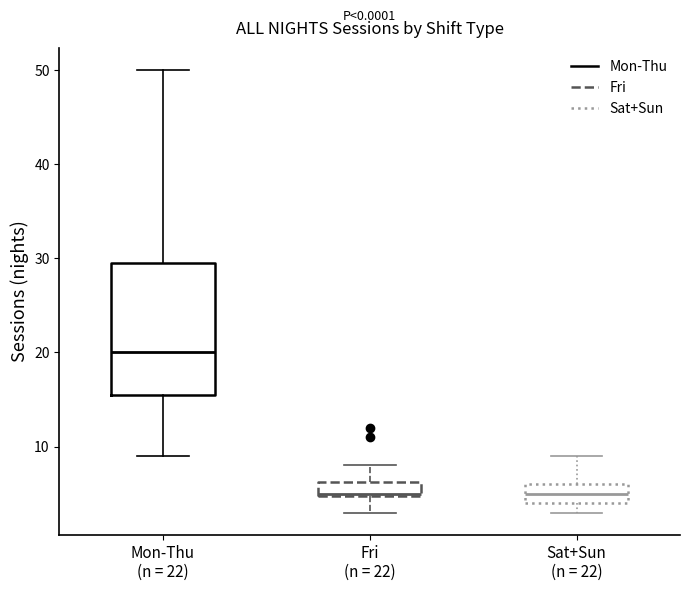

Reading left to right, read every box against the y-axis: the position of its median line, the range the box covers, and the ends of its whiskers. The values are not printed on the chart, so give them approximately, as read against the axis.

Mon-Thu (n = 22): median 20, box 16 to 30, whiskers 9 to 50
Fri (n = 22): median 5, box 5 to 6, whiskers 3 to 8
Sat+Sun (n = 22): median 5, box 4 to 6, whiskers 3 to 9